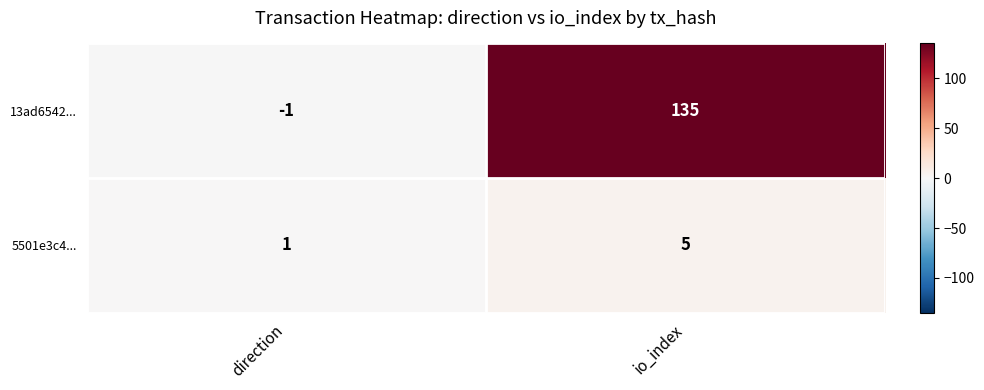

List the series in order of their peak value, lowest first.

5501e3c4..., 13ad6542...